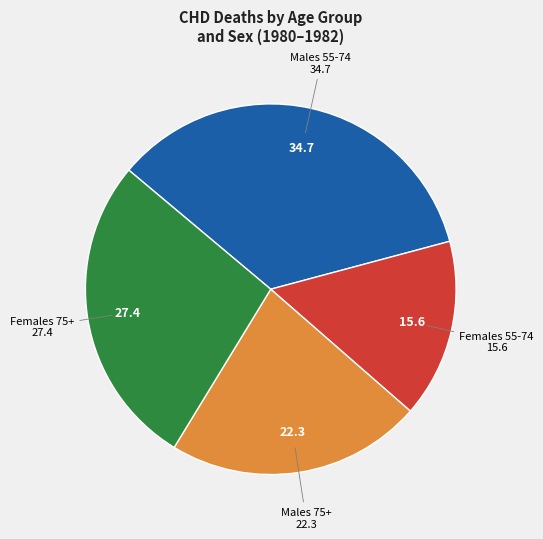

Is there any slice that represents more than half of the pie?

No